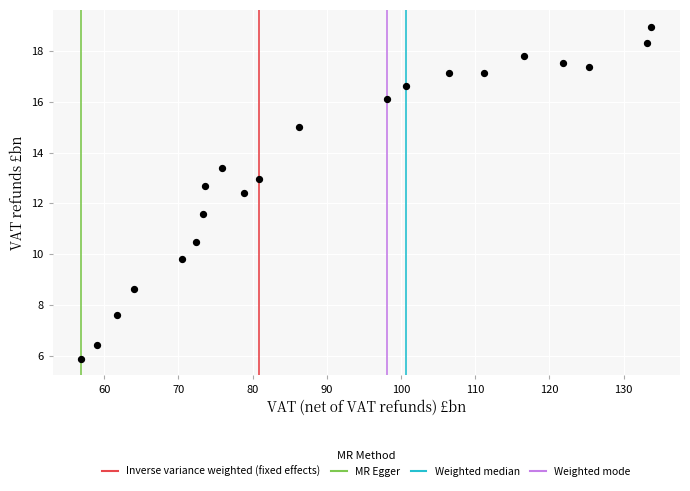

What is the range of X values (max minus min)?

76.8